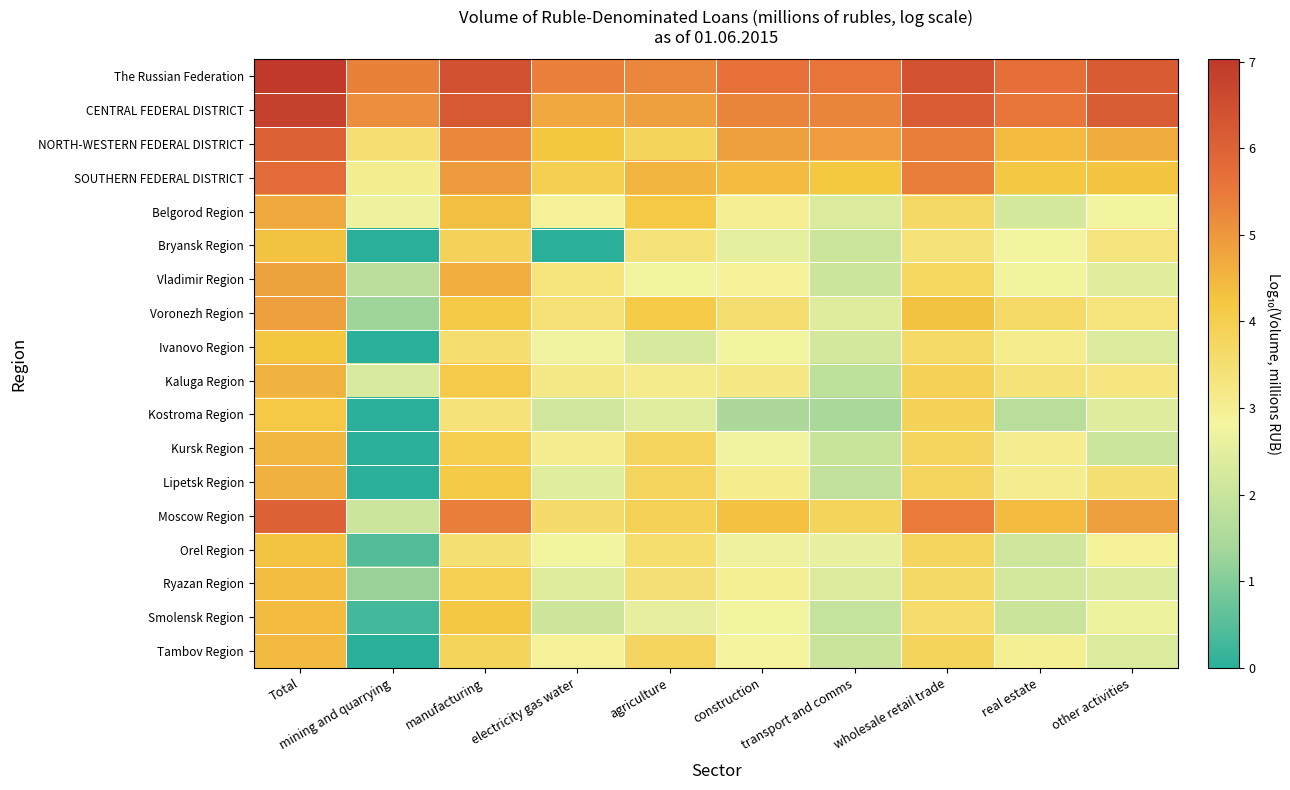

Reading left to right, transcribe all the data shown in this chart.

The Russian Federation: Total=7.0	mining and quarrying=5.4	manufacturing=6.4	electricity gas water=5.4	agriculture=5.3	construction=5.6	transport and comms=5.6	wholesale retail trade=6.4	real estate=5.7	other activities=6.2
CENTRAL FEDERAL DISTRICT: Total=6.8	mining and quarrying=5.1	manufacturing=6.2	electricity gas water=4.7	agriculture=4.9	construction=5.3	transport and comms=5.3	wholesale retail trade=6.1	real estate=5.5	other activities=6.1
NORTH-WESTERN FEDERAL DISTRICT: Total=6.0	mining and quarrying=3.5	manufacturing=5.3	electricity gas water=4.2	agriculture=3.8	construction=4.8	transport and comms=4.9	wholesale retail trade=5.4	real estate=4.4	other activities=4.7
SOUTHERN FEDERAL DISTRICT: Total=5.8	mining and quarrying=3.0	manufacturing=4.9	electricity gas water=4.0	agriculture=4.5	construction=4.4	transport and comms=4.2	wholesale retail trade=5.4	real estate=4.2	other activities=4.3
Belgorod Region: Total=4.7	mining and quarrying=2.7	manufacturing=4.4	electricity gas water=2.9	agriculture=4.2	construction=3.0	transport and comms=2.4	wholesale retail trade=3.7	real estate=2.2	other activities=2.8
Bryansk Region: Total=4.3	mining and quarrying=0.0	manufacturing=3.8	electricity gas water=0.0	agriculture=3.4	construction=2.5	transport and comms=2.1	wholesale retail trade=3.4	real estate=2.8	other activities=3.3
Vladimir Region: Total=4.8	mining and quarrying=1.7	manufacturing=4.6	electricity gas water=3.3	agriculture=2.8	construction=2.9	transport and comms=2.0	wholesale retail trade=3.8	real estate=2.7	other activities=2.5
Voronezh Region: Total=4.9	mining and quarrying=1.3	manufacturing=4.1	electricity gas water=3.4	agriculture=4.1	construction=3.5	transport and comms=2.4	wholesale retail trade=4.3	real estate=3.6	other activities=3.3
Ivanovo Region: Total=4.2	mining and quarrying=0.0	manufacturing=3.5	electricity gas water=2.7	agriculture=2.3	construction=2.8	transport and comms=2.2	wholesale retail trade=3.6	real estate=3.1	other activities=2.3
Kaluga Region: Total=4.5	mining and quarrying=2.3	manufacturing=4.1	electricity gas water=3.2	agriculture=3.1	construction=3.2	transport and comms=1.8	wholesale retail trade=3.9	real estate=3.4	other activities=3.3
Kostroma Region: Total=4.2	mining and quarrying=0.0	manufacturing=3.4	electricity gas water=2.2	agriculture=2.4	construction=1.5	transport and comms=1.4	wholesale retail trade=3.9	real estate=1.7	other activities=2.4
Kursk Region: Total=4.5	mining and quarrying=0.0	manufacturing=4.0	electricity gas water=3.0	agriculture=3.8	construction=2.7	transport and comms=2.0	wholesale retail trade=3.8	real estate=3.1	other activities=2.1
Lipetsk Region: Total=4.6	mining and quarrying=0.0	manufacturing=4.1	electricity gas water=2.4	agriculture=3.8	construction=3.1	transport and comms=1.9	wholesale retail trade=3.8	real estate=3.0	other activities=3.5
Moscow Region: Total=6.0	mining and quarrying=2.1	manufacturing=5.4	electricity gas water=3.6	agriculture=3.9	construction=4.3	transport and comms=3.8	wholesale retail trade=5.5	real estate=4.4	other activities=4.9
Orel Region: Total=4.3	mining and quarrying=0.5	manufacturing=3.5	electricity gas water=2.8	agriculture=3.5	construction=2.7	transport and comms=2.6	wholesale retail trade=3.8	real estate=2.1	other activities=2.9
Ryazan Region: Total=4.4	mining and quarrying=1.3	manufacturing=4.0	electricity gas water=2.4	agriculture=3.4	construction=3.0	transport and comms=2.3	wholesale retail trade=3.7	real estate=2.2	other activities=2.3
Smolensk Region: Total=4.4	mining and quarrying=0.3	manufacturing=4.2	electricity gas water=2.1	agriculture=2.6	construction=2.8	transport and comms=1.9	wholesale retail trade=3.6	real estate=2.0	other activities=2.7
Tambov Region: Total=4.4	mining and quarrying=0.0	manufacturing=3.8	electricity gas water=2.9	agriculture=3.8	construction=2.8	transport and comms=2.0	wholesale retail trade=3.8	real estate=3.0	other activities=2.4